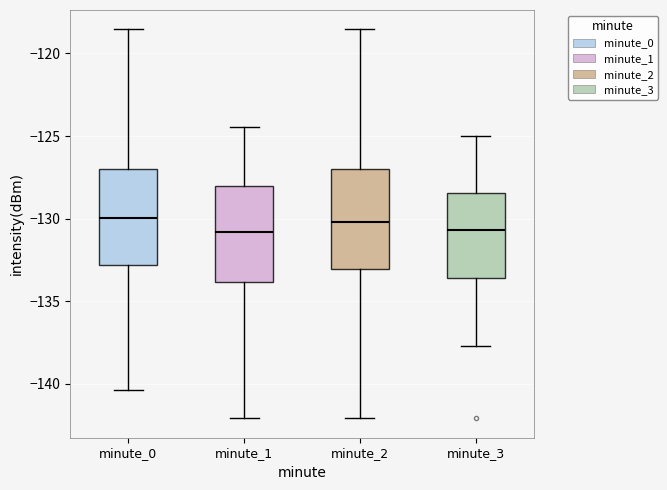

Reading left to right, read every box against the y-axis: the position of its median line, the range the box covers, and the ends of its whiskers. The values are not printed on the chart, so give them approximately, as read against the axis.

minute_0: median -130.0, box -133.0 to -127.0, whiskers -140.5 to -118.5
minute_1: median -131.0, box -134.0 to -128.0, whiskers -142.0 to -124.5
minute_2: median -130.0, box -133.0 to -127.0, whiskers -142.0 to -118.5
minute_3: median -130.5, box -133.5 to -128.5, whiskers -137.5 to -125.0